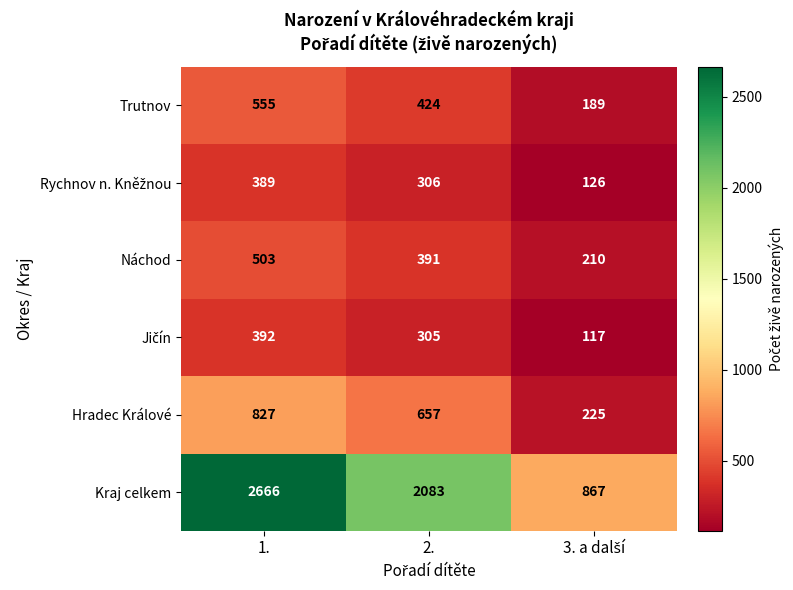

What is the greatest value displayed?

2666